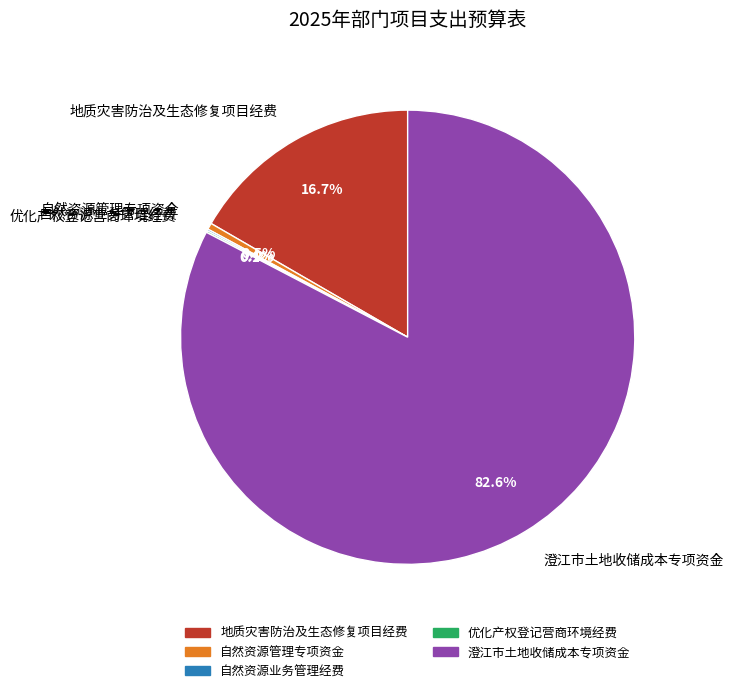

Which has a higher value, 自然资源管理专项资金 or 地质灾害防治及生态修复项目经费?

地质灾害防治及生态修复项目经费